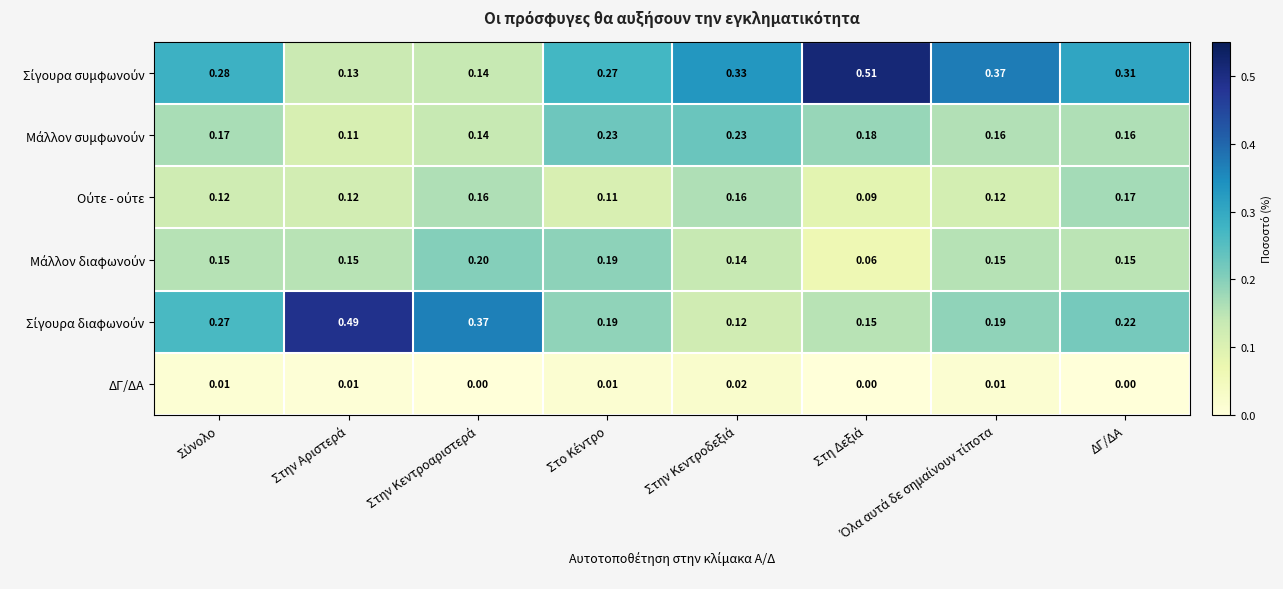

Which has a higher value, Στο Κέντρο or Σύνολο?

Σύνολο